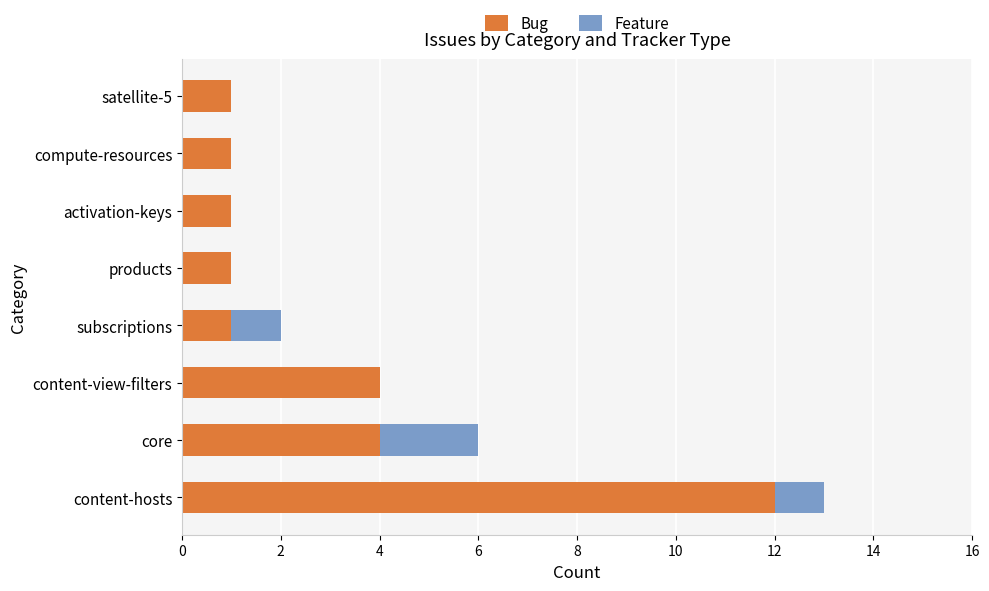

What is the sum of all Bug values?

25